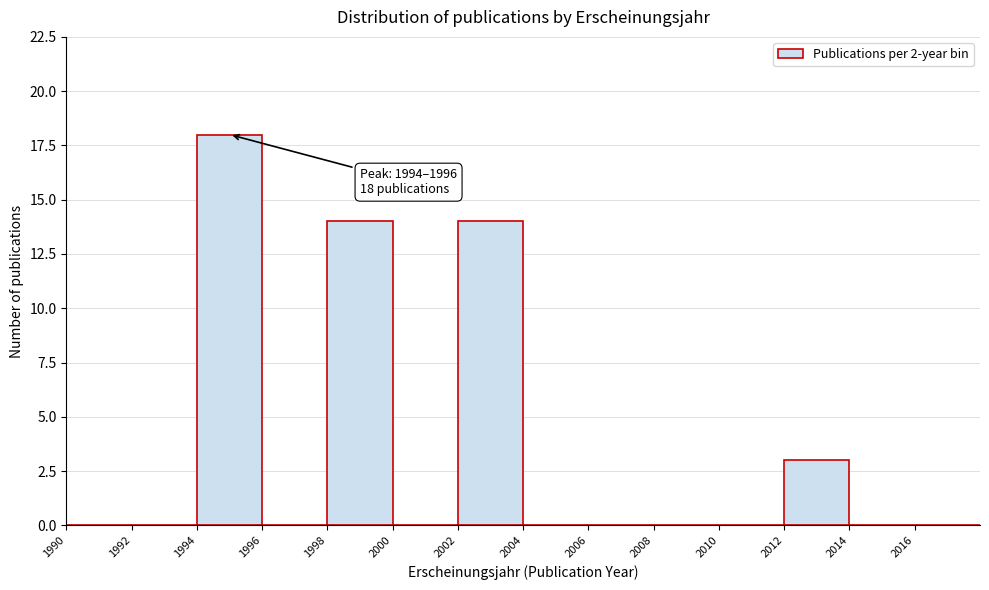

Over which range of the x-axis is the bar tallest?

1994 to 1996